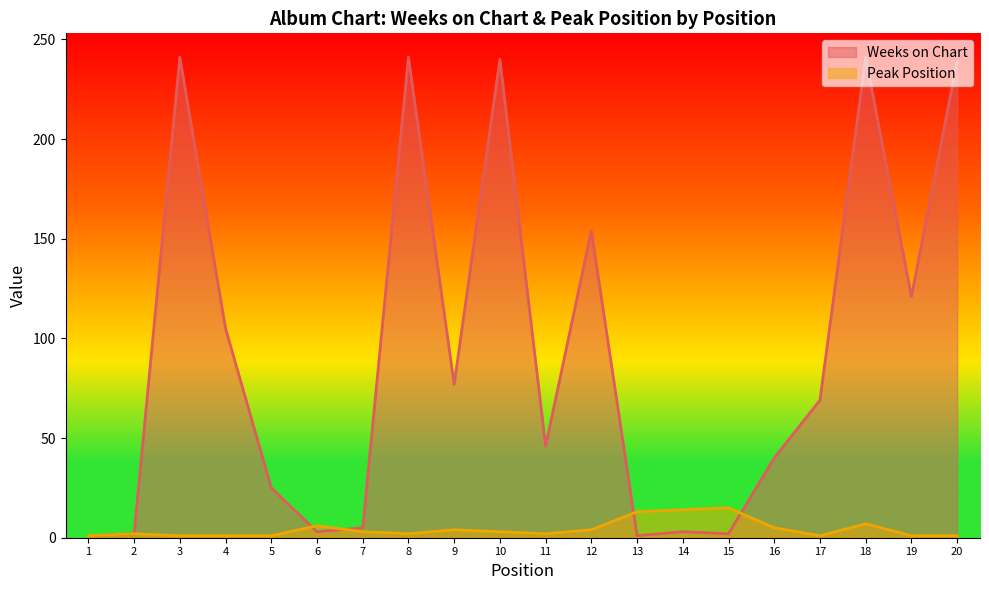

Which series has the largest range (max minus min)?

Weeks on Chart